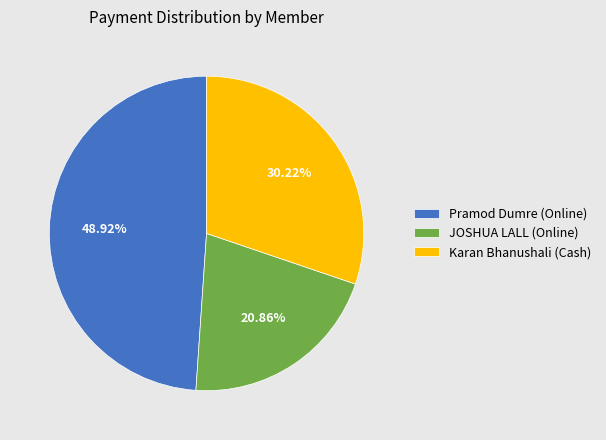

To the nearest percent, what is the difference between the largest and smallest slice percentages?

28%